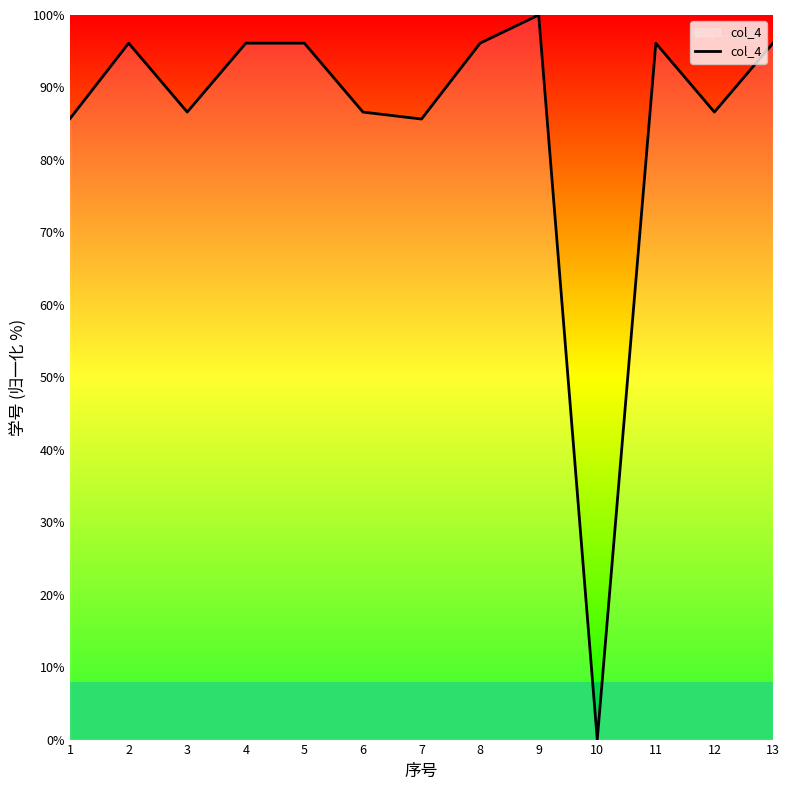

Where is the first local minimum?

3